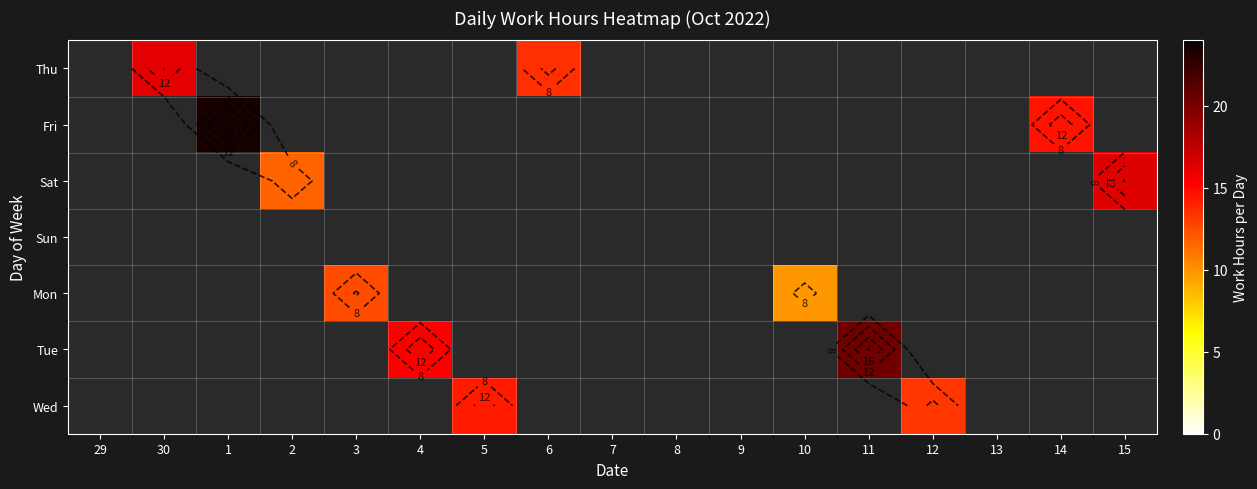

At which category is the sum across all series the highest?

1